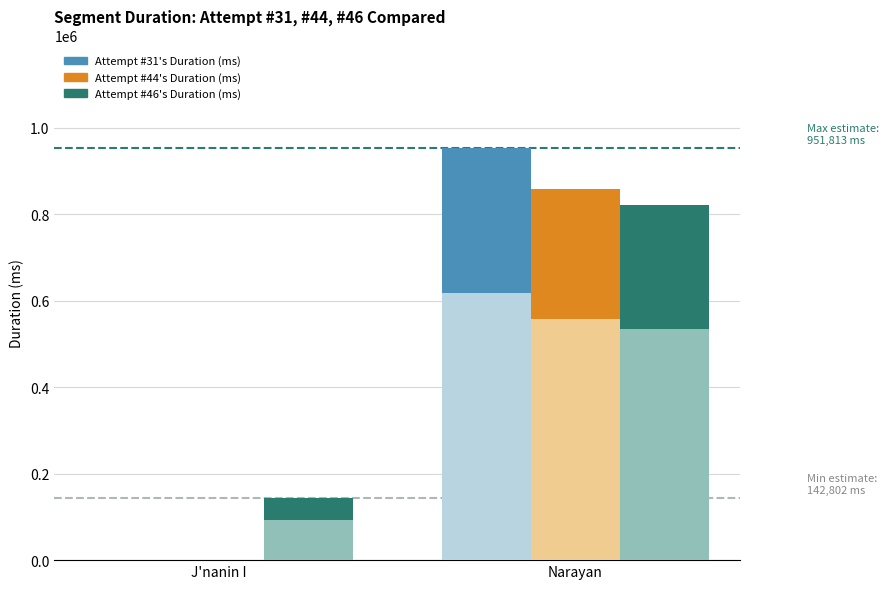

List the labels in order of Attempt #44's Duration (ms) value, smallest first.

J'nanin I, Narayan